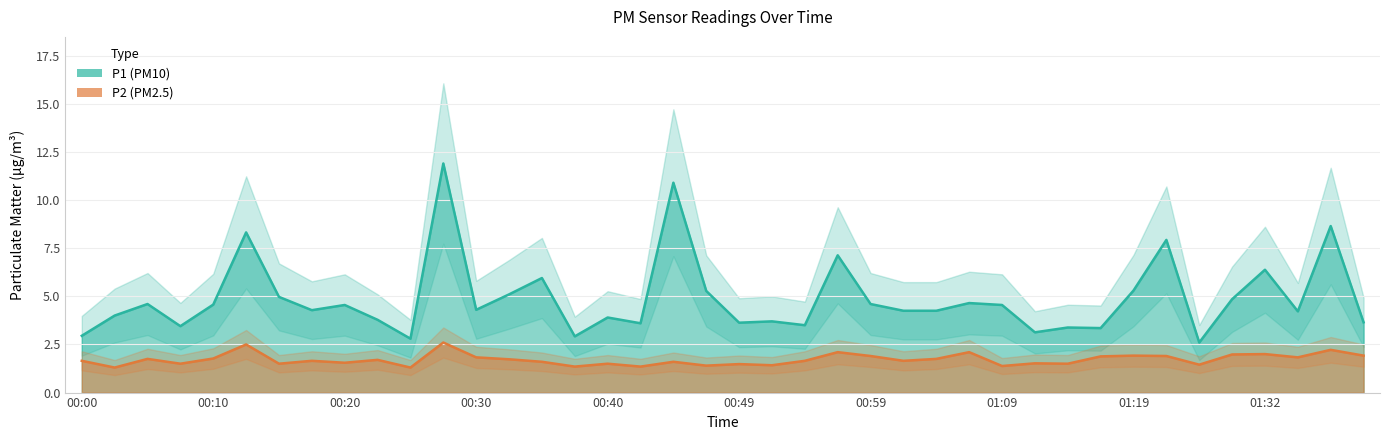

Reading right to left, list all the values displayed in this chart.

P1: 01:39=3.6	01:37=8.7	01:34=4.2	01:32=6.4	01:26=4.8	01:24=2.6	01:22=7.9	01:19=5.3	01:17=3.4	01:14=3.4	01:12=3.1	01:09=4.5	01:07=4.7	01:04=4.2	01:02=4.2	00:59=4.6	00:57=7.1	00:54=3.5	00:52=3.7	00:49=3.6	00:47=5.3	00:45=10.9	00:42=3.6	00:40=3.9	00:37=2.9	00:35=6.0	00:32=5.1	00:30=4.3	00:27=11.9	00:25=2.8	00:22=3.8	00:20=4.5	00:18=4.3	00:15=5.0	00:13=8.3	00:10=4.6	00:08=3.5	00:05=4.6	00:03=4.0	00:00=3.0
P2: 01:39=1.9	01:37=2.2	01:34=1.8	01:32=2.0	01:26=2.0	01:24=1.4	01:22=1.9	01:19=1.9	01:17=1.9	01:14=1.5	01:12=1.5	01:09=1.4	01:07=2.1	01:04=1.8	01:02=1.6	00:59=1.9	00:57=2.1	00:54=1.6	00:52=1.4	00:49=1.5	00:47=1.4	00:45=1.6	00:42=1.4	00:40=1.5	00:37=1.4	00:35=1.6	00:32=1.7	00:30=1.8	00:27=2.6	00:25=1.3	00:22=1.7	00:20=1.6	00:18=1.6	00:15=1.5	00:13=2.5	00:10=1.8	00:08=1.5	00:05=1.8	00:03=1.3	00:00=1.6